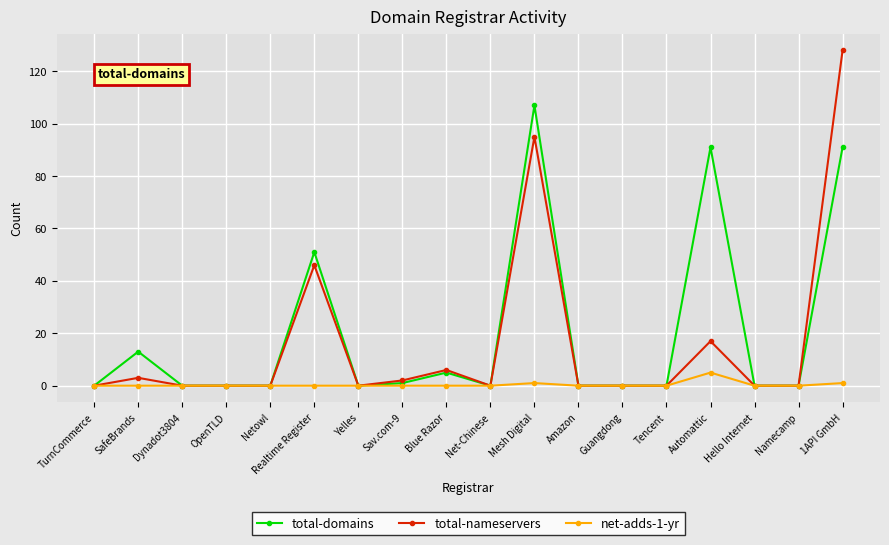

True or false: total-nameservers has more than 0 points higher than both neighbors.

True